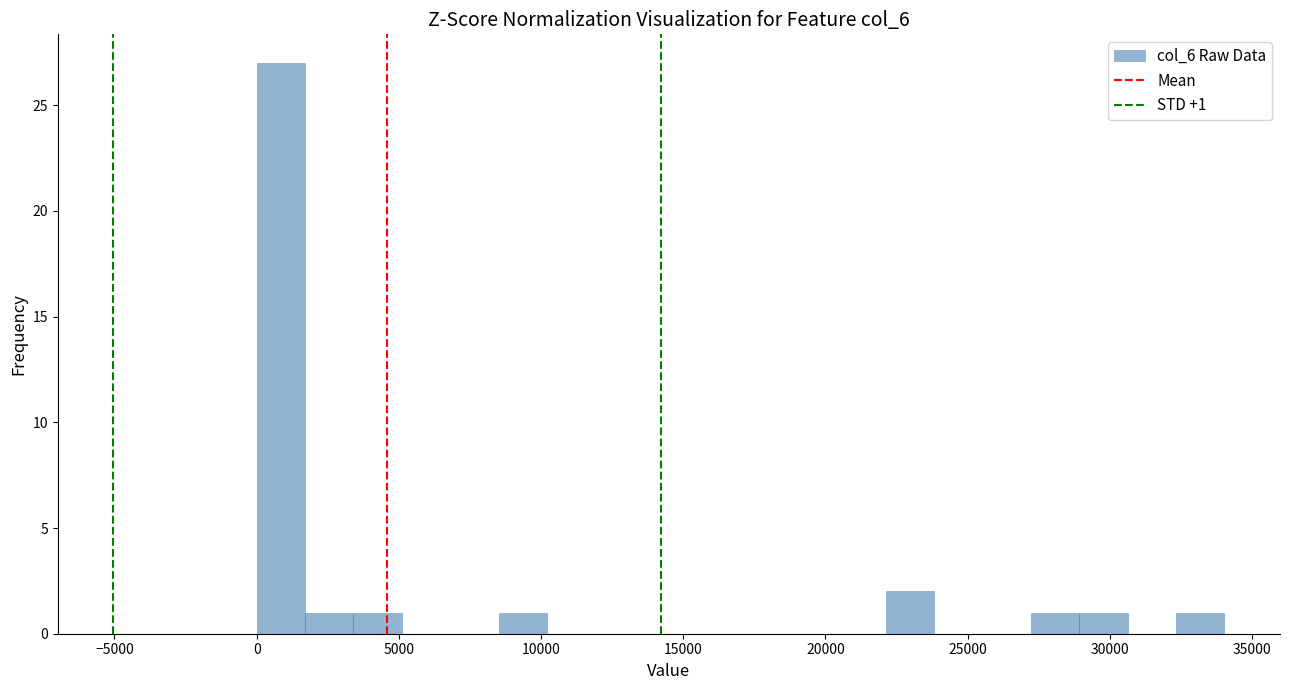

Around what value on the x-axis is the tallest bar? Give the approximate position of its centre, as read against the axis.

1000